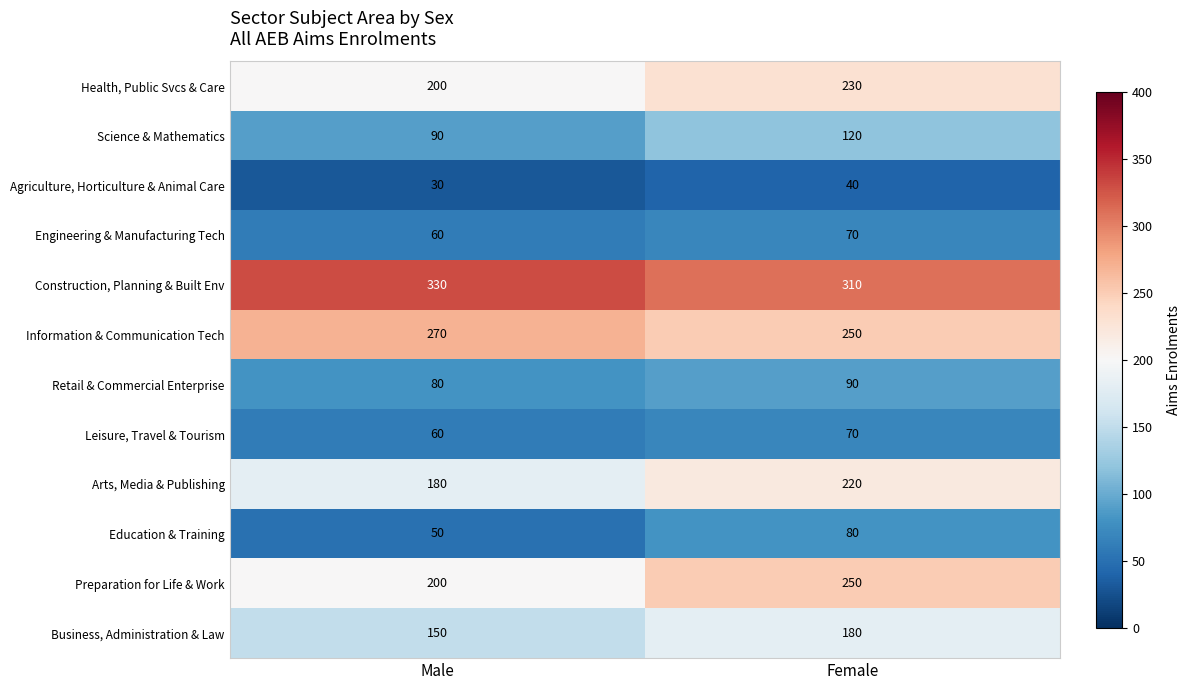

True or false: Information & Communication Tech has a value of 98 at Male.

False